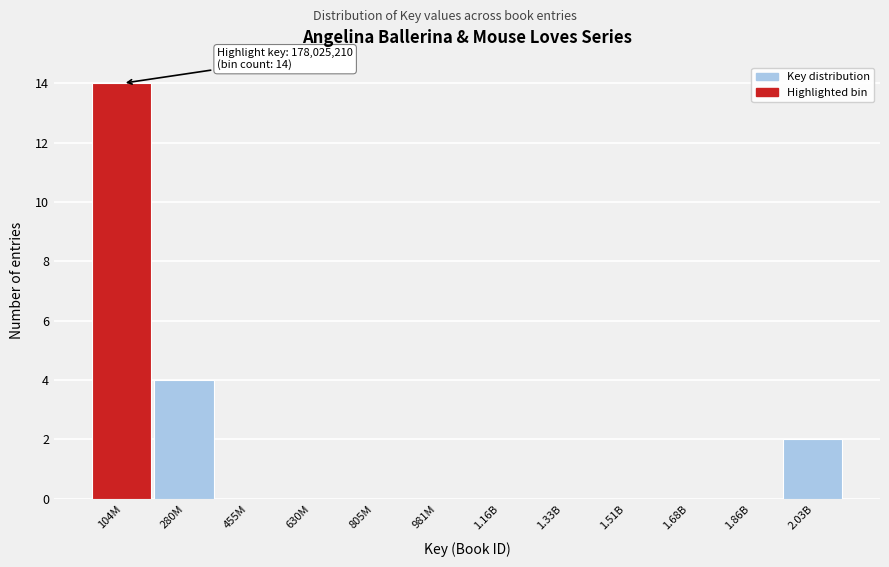

Reading left to right, extract all data points from this chart.

104M=14	280M=4	455M=0	630M=0	805M=0	981M=0	1.16B=0	1.33B=0	1.51B=0	1.68B=0	1.86B=0	2.03B=2